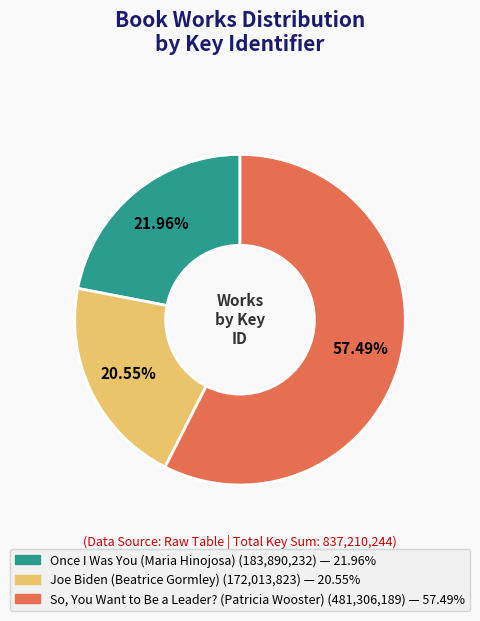

Combined, do So, You Want to Be a Leader? (Patricia Wooster) and Once I Was You (Maria Hinojosa) account for over 50%?

Yes